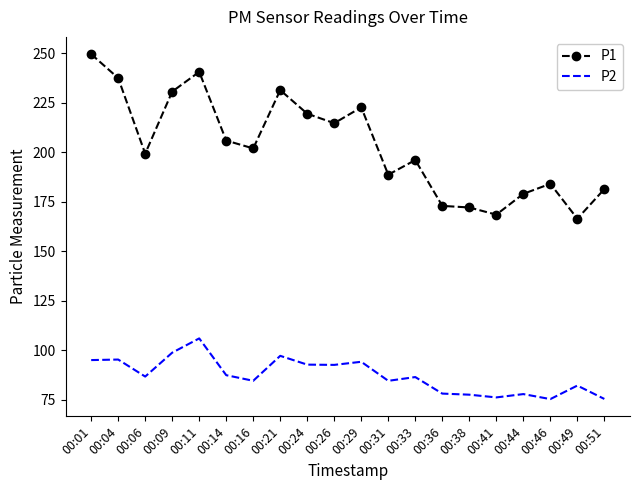

Rank the series by their average value, from highest to lowest.

P1, P2